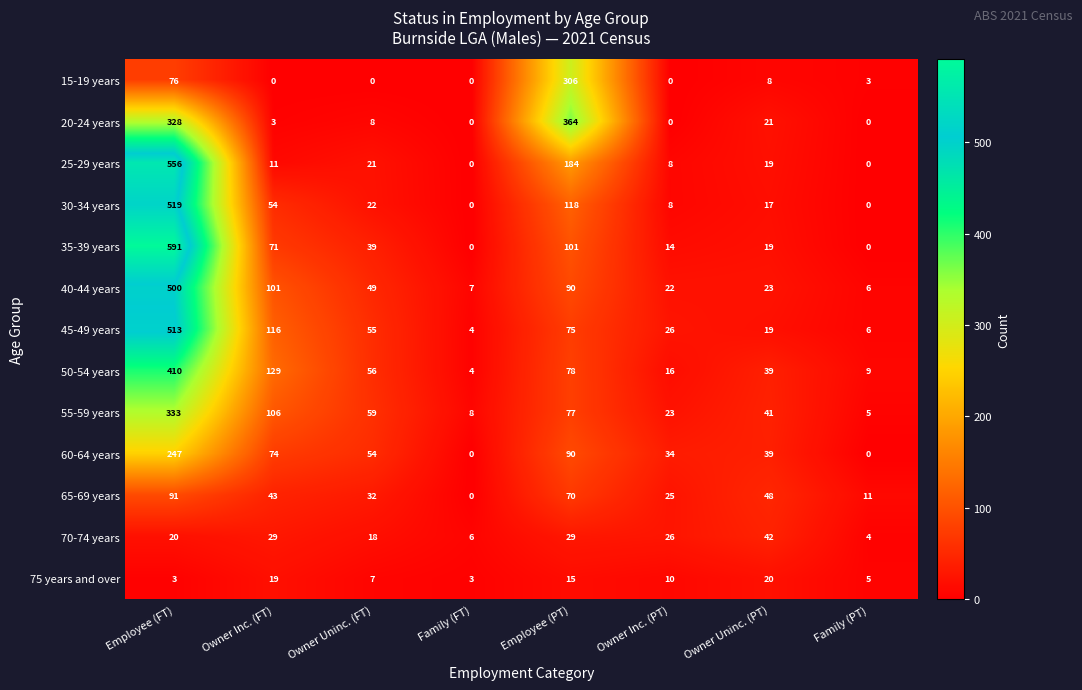

At which label is 25-29 years closest to 278?

Employee (PT)